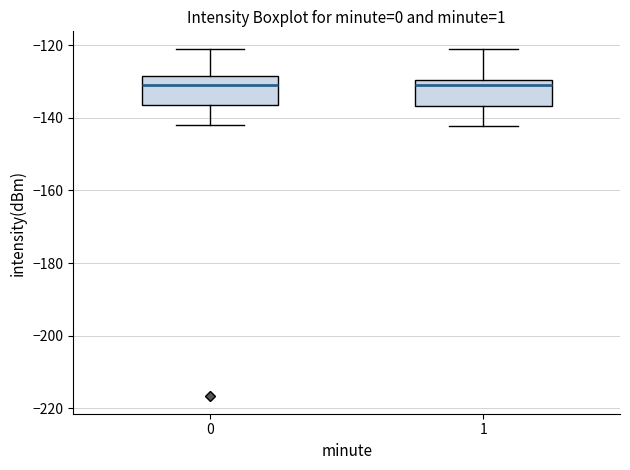

Reading left to right, transcribe this box plot: for each box, give where its median line is, the range the box spans, and where its two whiskers end, as read against the y-axis. The values are not printed on the chart, so give them approximately, as read against the axis.

0: median -130, box -136 to -128, whiskers -142 to -120
1: median -130 (just below the box's upper edge), box -136 to -130, whiskers -142 to -120